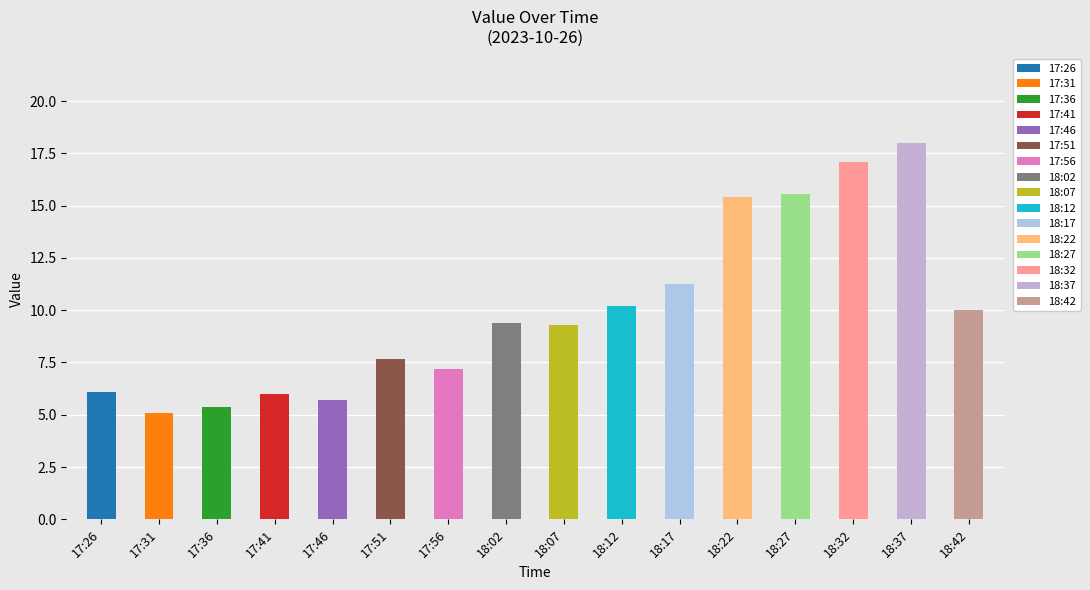

True or false: the data shows 7.2 at 17:56.

True